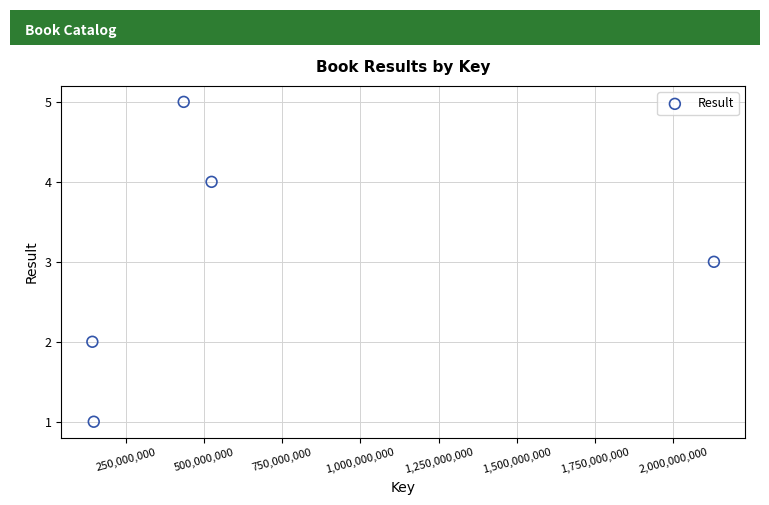

What is the range of Y values (max minus min)?

4